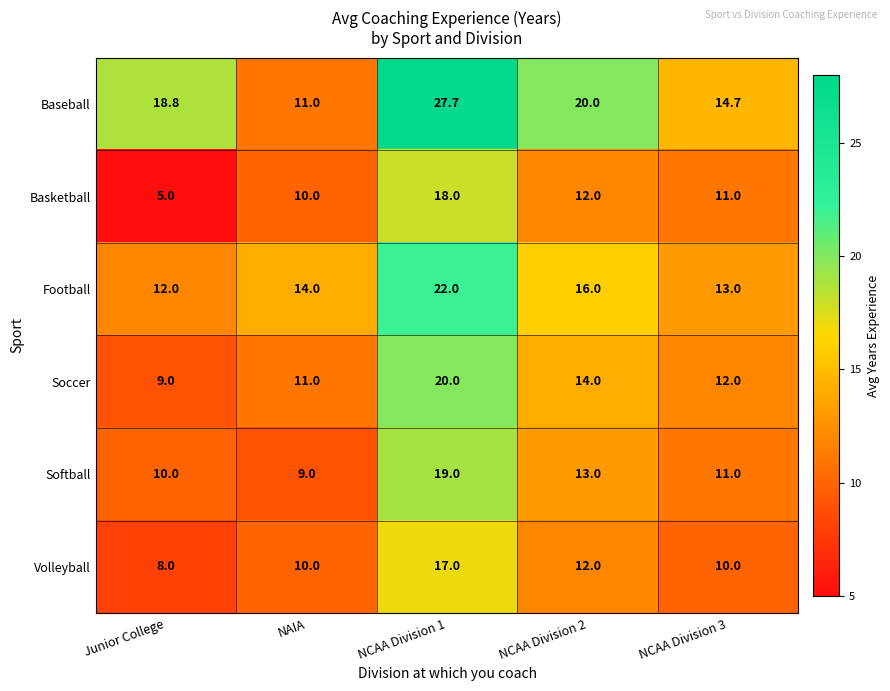

Rank the series by their maximum value, from highest to lowest.

Baseball, Football, Soccer, Softball, Basketball, Volleyball